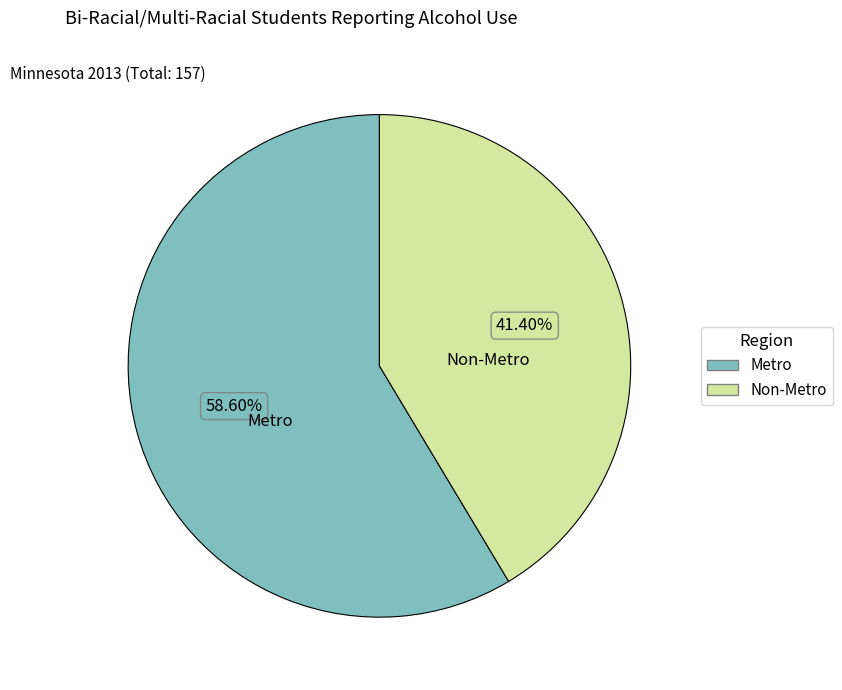

Count the number of slices in the pie.

2